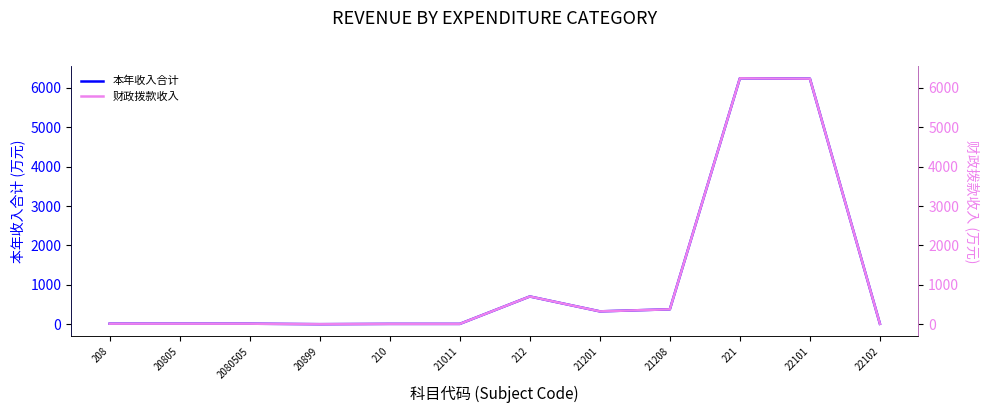

Which series has the largest total across all categories?

本年收入合计